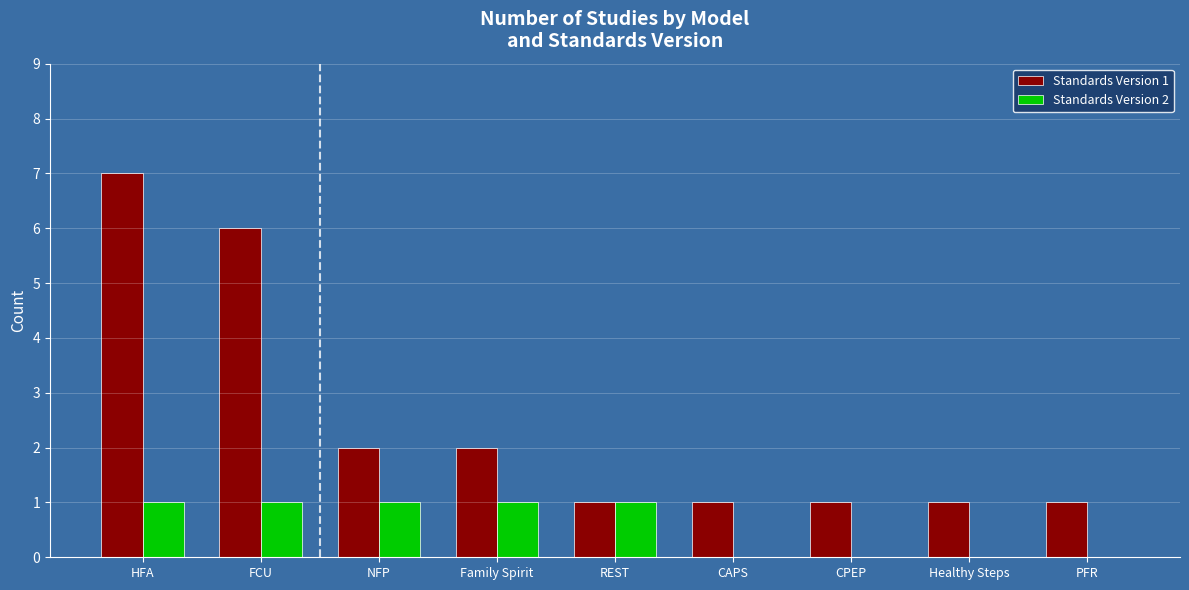

What is the sum of the Standards Version 2 values at PFR and FCU?

1